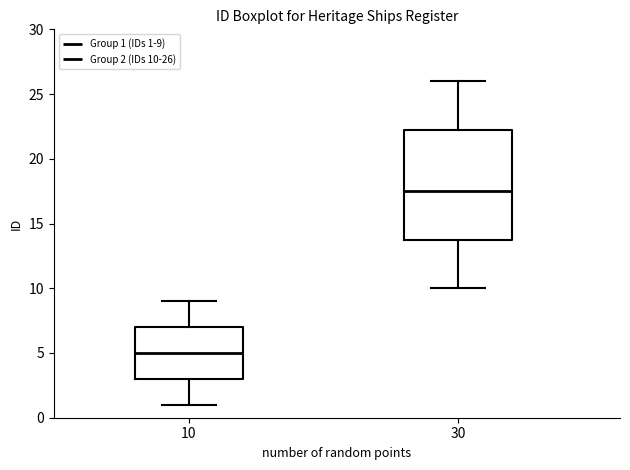

Which box's median line is the lowest?

10